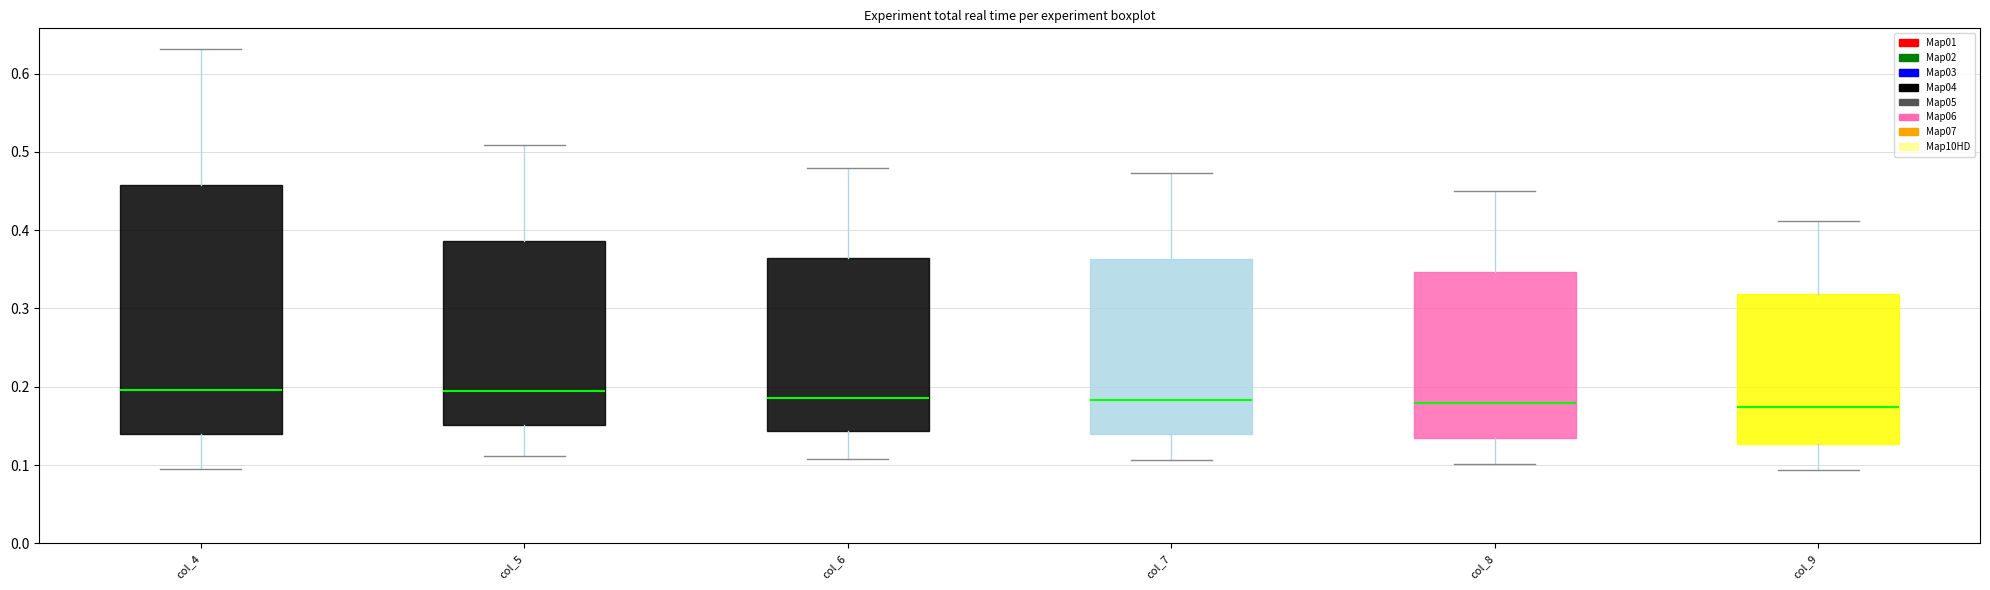

Reading left to right, transcribe this box plot: for each box, give where its median line is, the range the box spans, and where its two whiskers end, as read against the y-axis. The values are not printed on the chart, so give them approximately, as read against the axis.

col_4: median 0.20, box 0.14 to 0.46, whiskers 0.10 to 0.63
col_5: median 0.19, box 0.15 to 0.39, whiskers 0.11 to 0.51
col_6: median 0.19, box 0.14 to 0.36, whiskers 0.11 to 0.48
col_7: median 0.18, box 0.14 to 0.36, whiskers 0.11 to 0.47
col_8: median 0.18, box 0.13 to 0.35, whiskers 0.10 to 0.45
col_9: median 0.17, box 0.13 to 0.32, whiskers 0.09 to 0.41